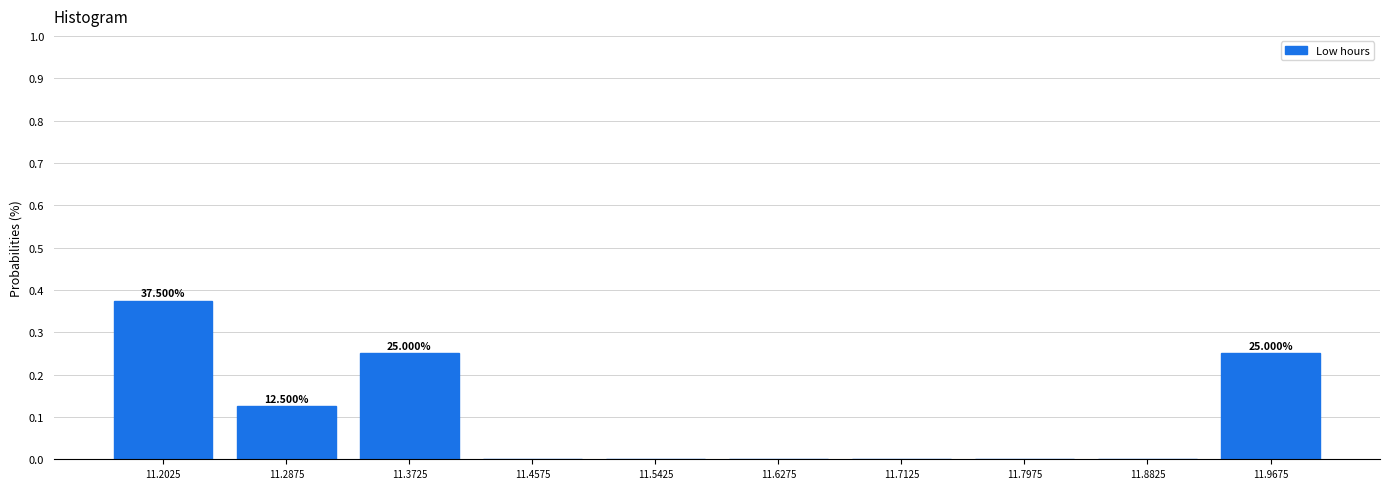

Which range on the x-axis has the tallest bar?

11.160 to 11.245